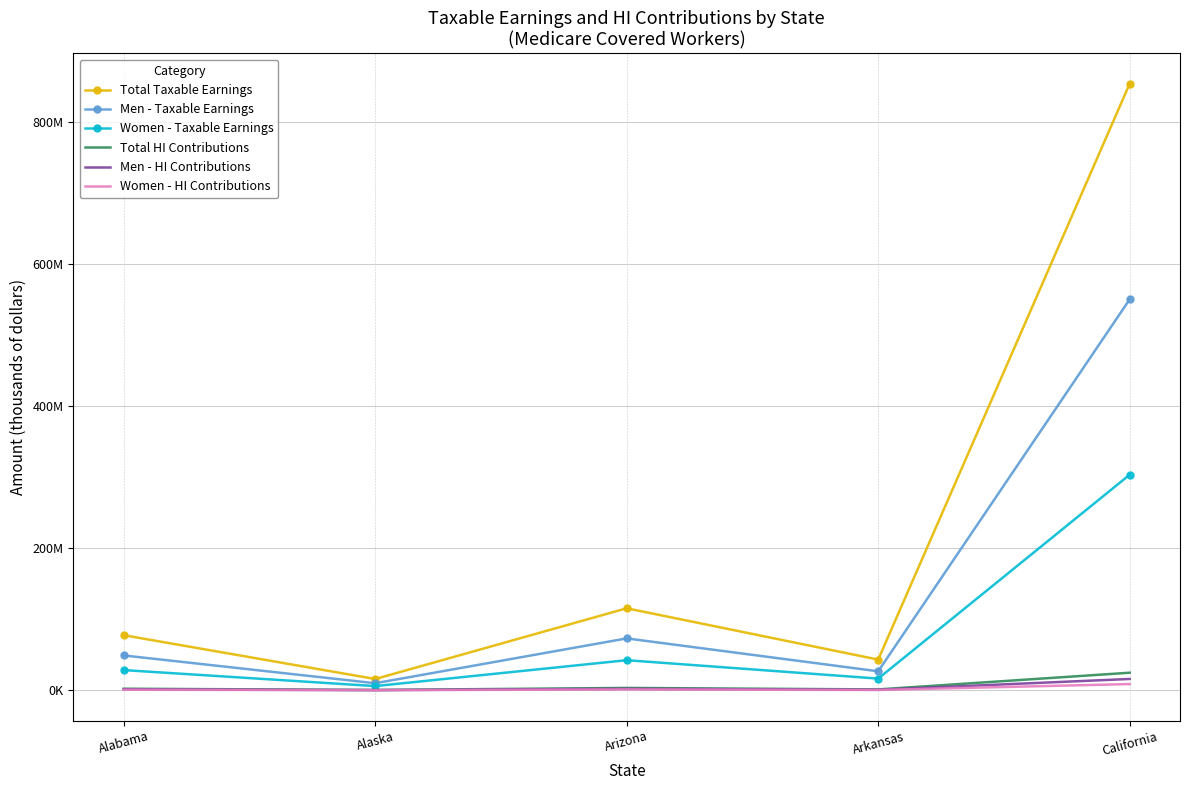

What are all the series names shown in the legend?

Total Taxable Earnings, Men - Taxable Earnings, Women - Taxable Earnings, Total HI Contributions, Men - HI Contributions, Women - HI Contributions